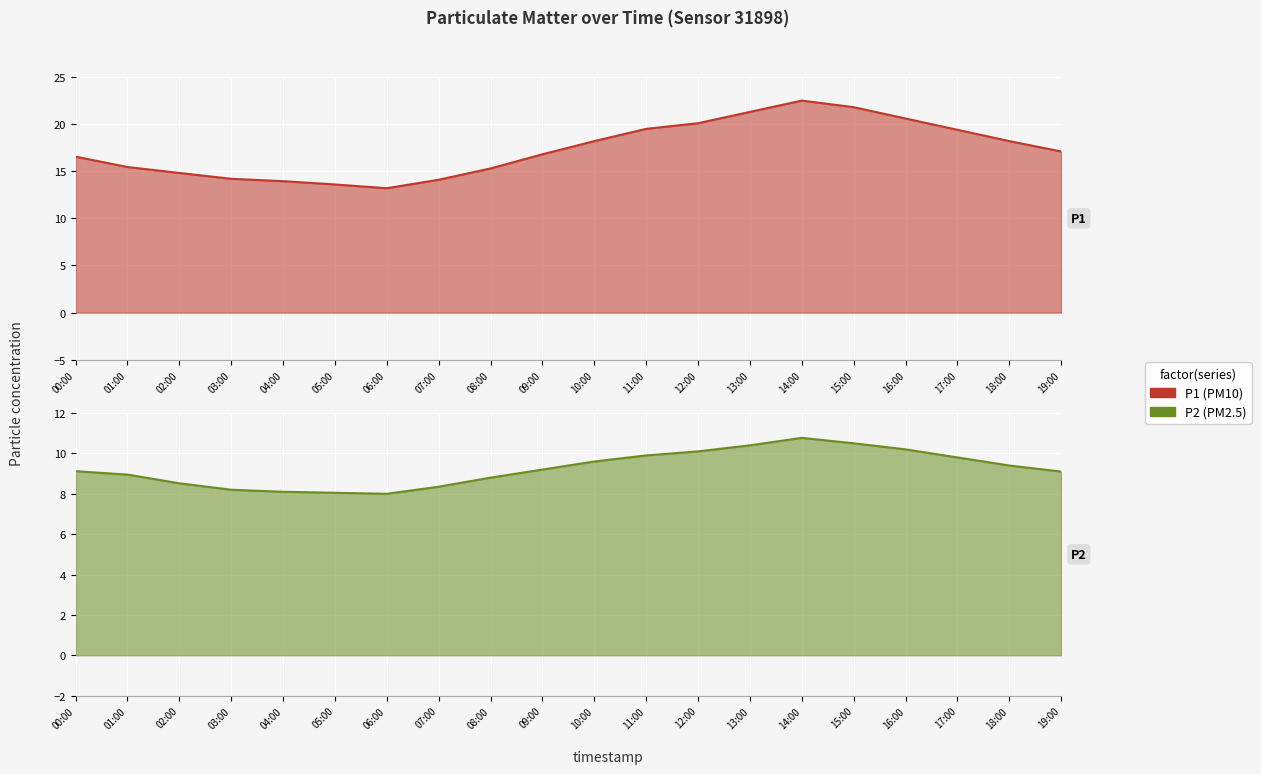

True or false: P2_line has a value of 15.6 at 19:00.

False